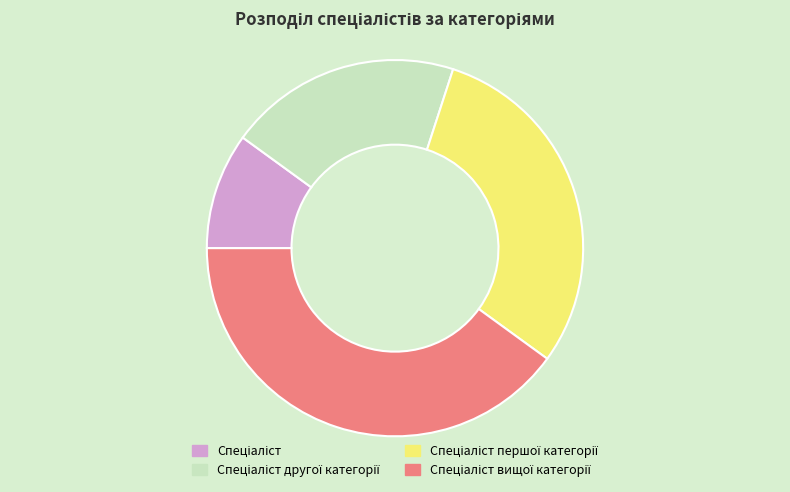

Does any single category account for the majority?

No